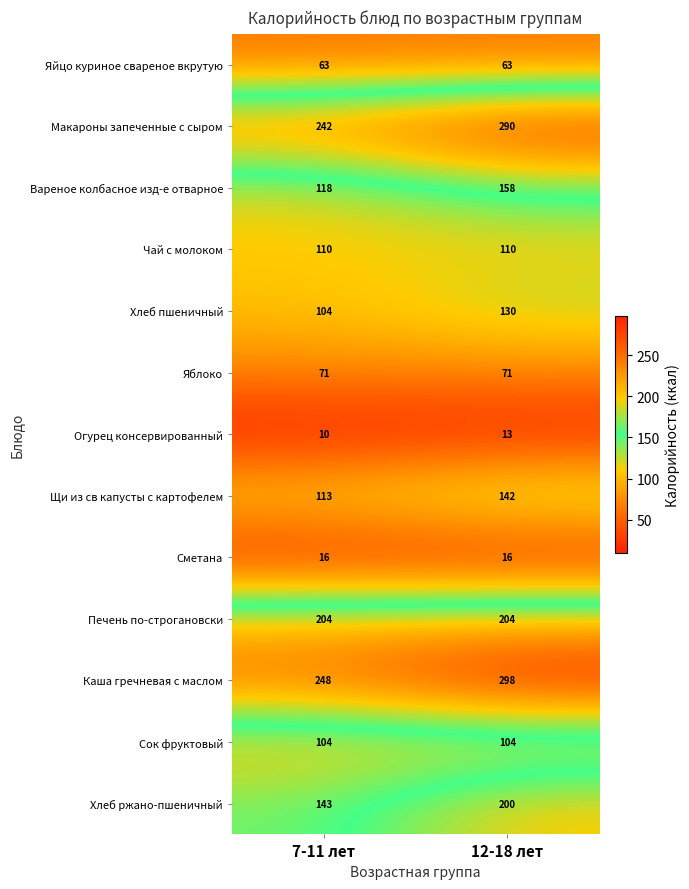

Is it true that Макароны запеченные с сыром equals 381 at 12-18 лет?

False